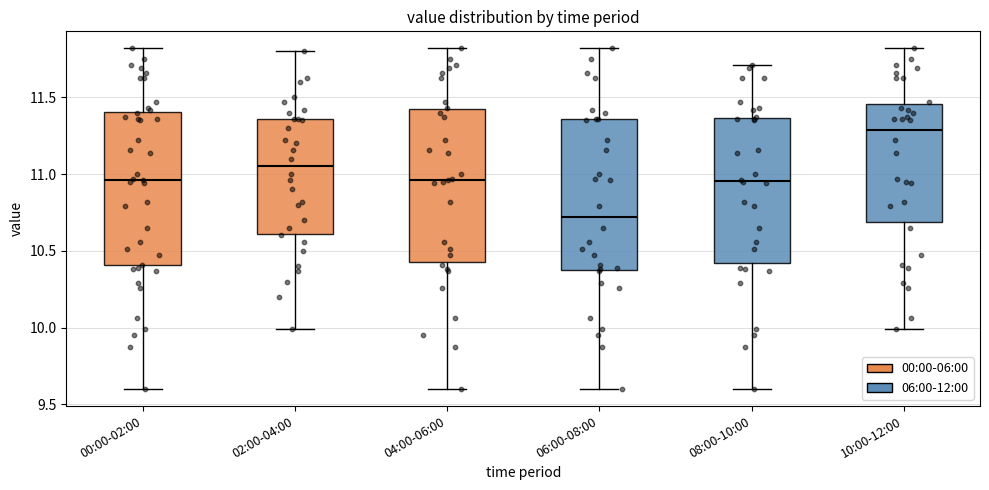

Where does the upper whisker of the box for 06:00-08:00 end on the y-axis? The values are not printed on the chart, so give them approximately, as read against the axis.

11.80